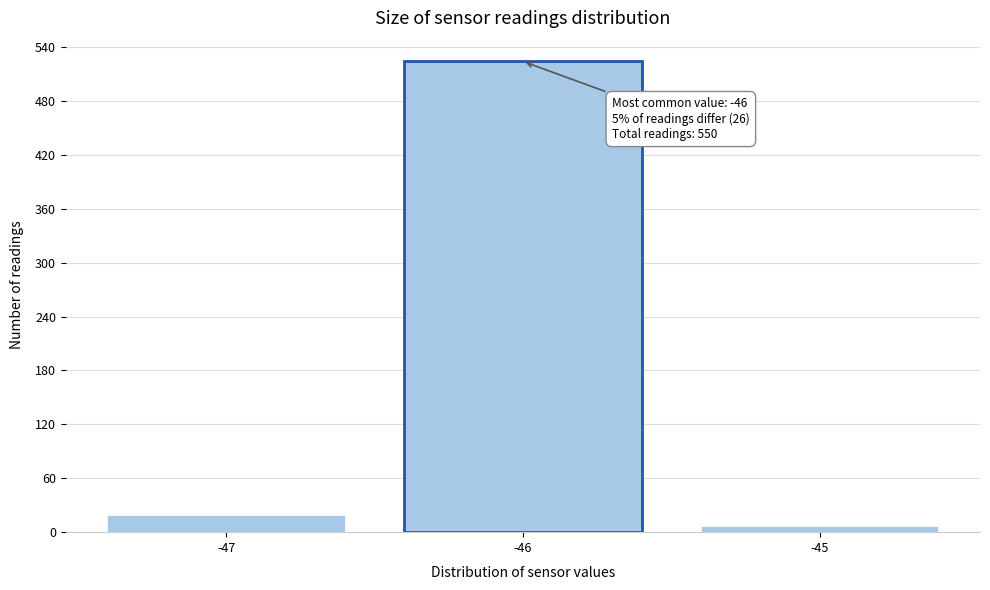

Reading left to right, extract all data points from this chart.

19	524	7